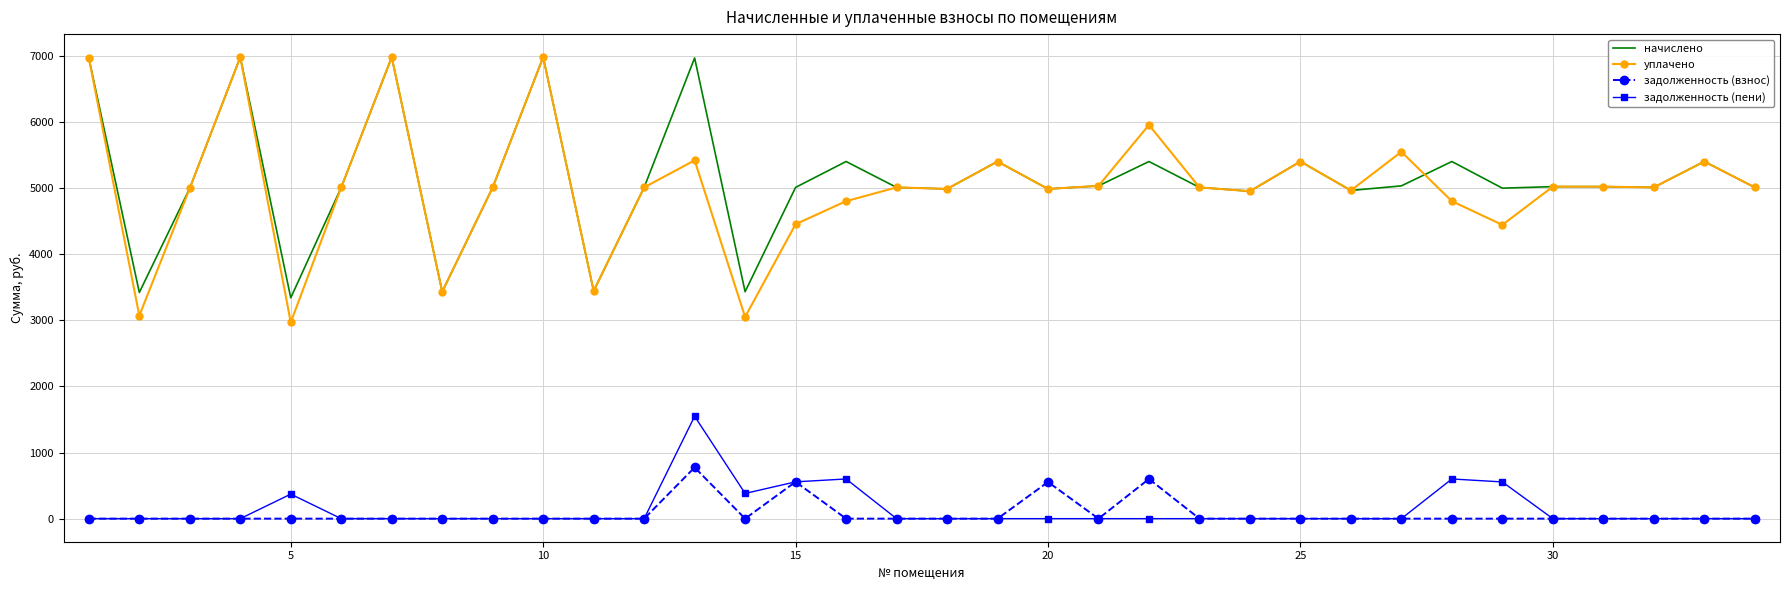

Which series has the widest spread of values?

уплачено